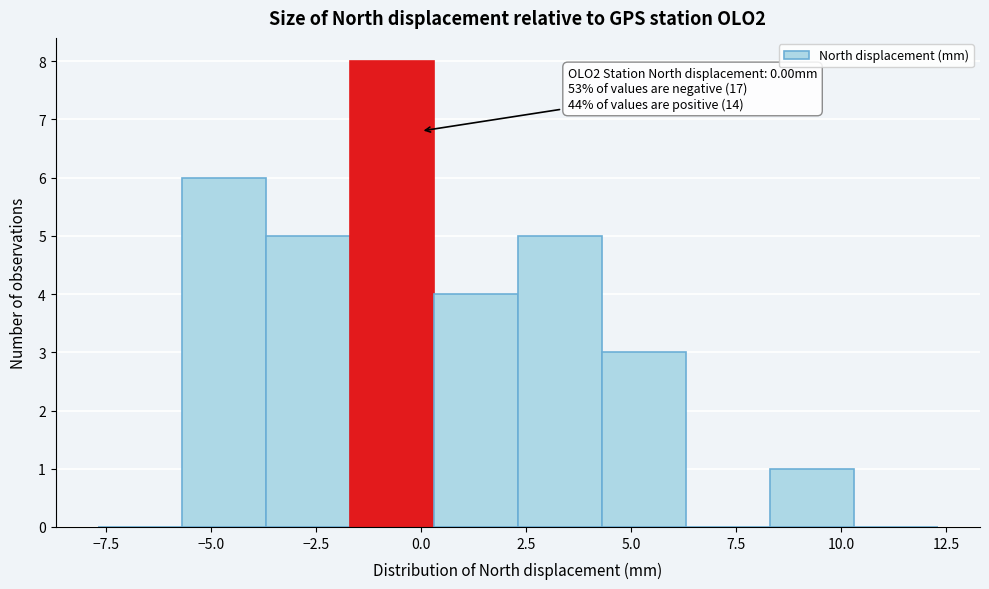

Which range on the x-axis has the tallest bar?

-1.5 to 0.5